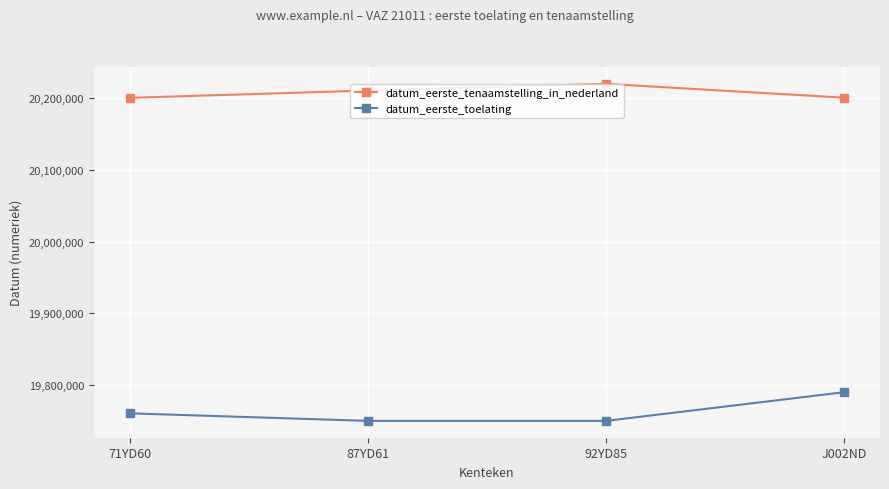

What is the minimum value shown in the chart?

19750101